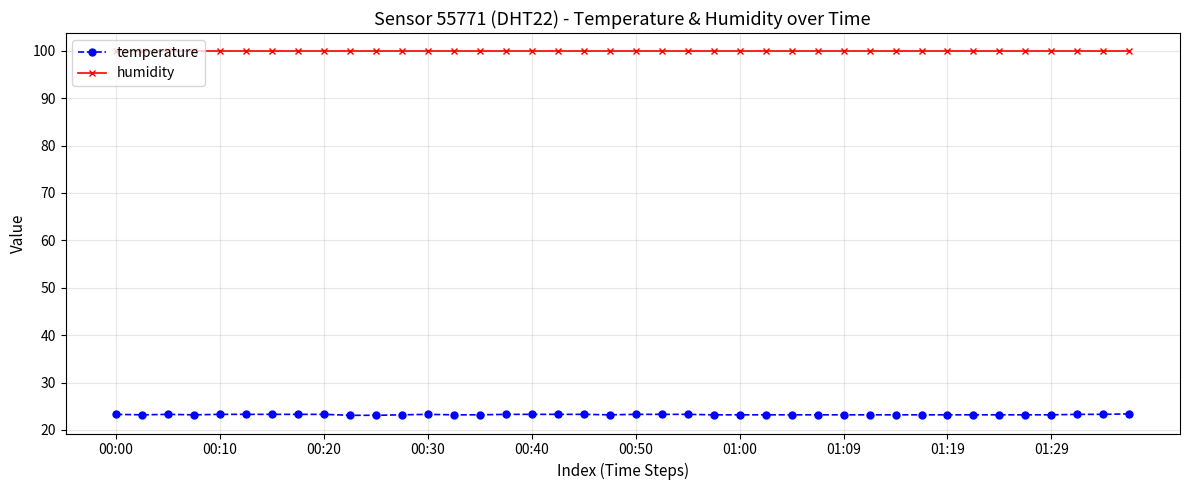

What is the maximum value shown in the chart?

99.9